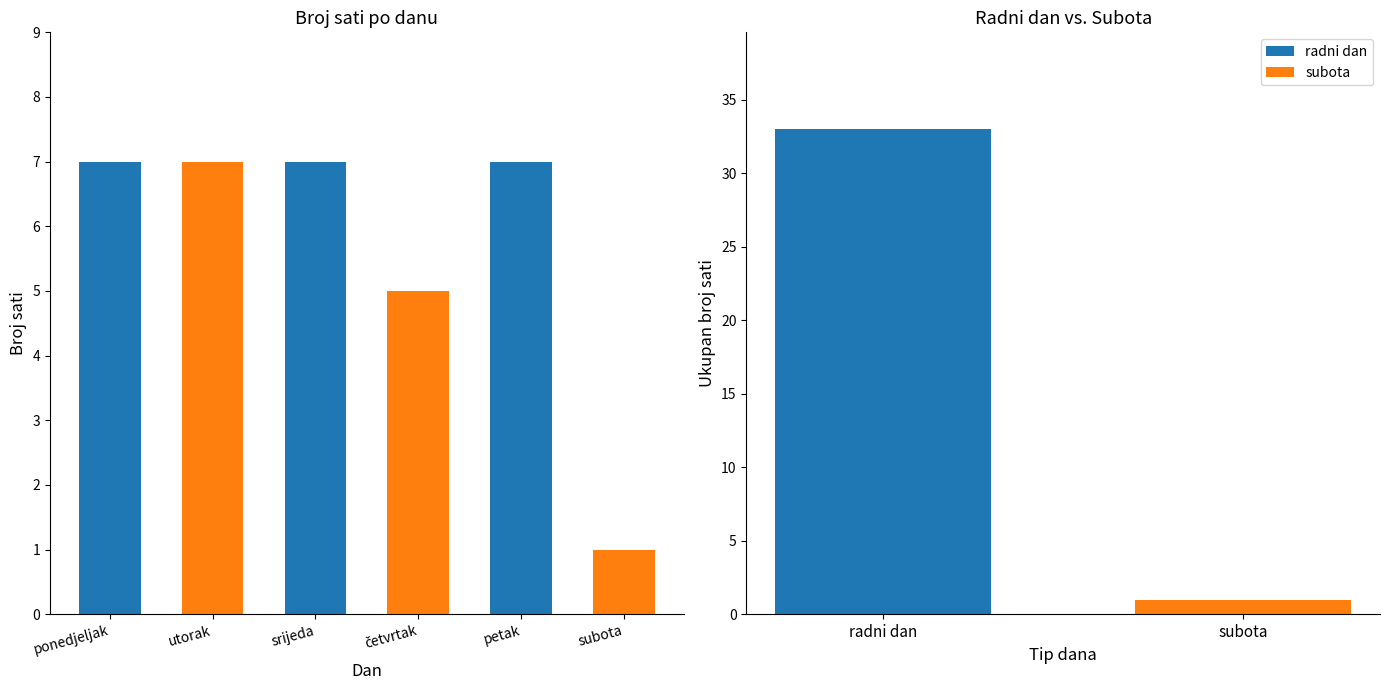

How many values are below 7?

2